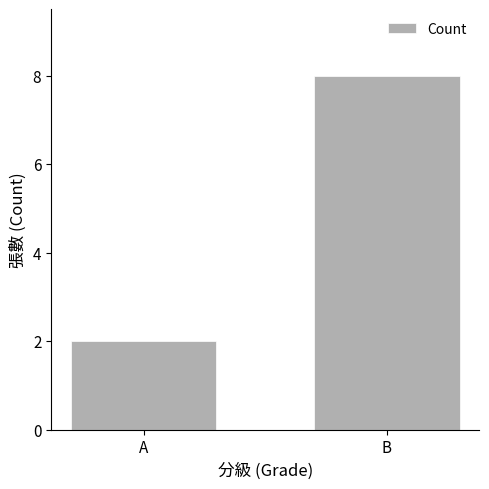

Is it true that the value at B is 2?

False